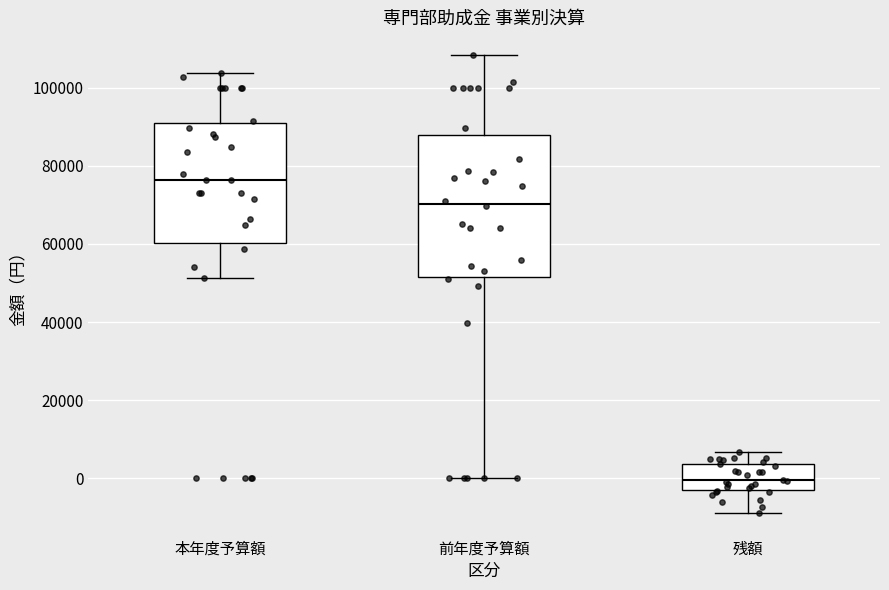

Where does the median line of the box for 前年度予算額 sit on the y-axis? The values are not printed on the chart, so give them approximately, as read against the axis.

70000